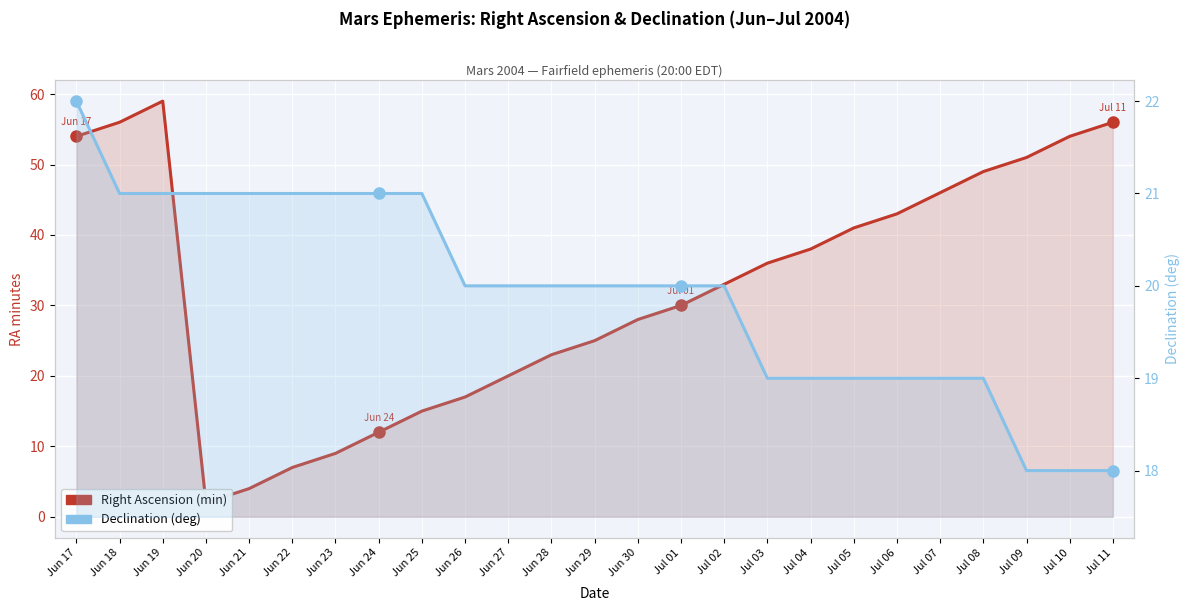

List the series in order of their peak value, lowest first.

Declination (deg), Right Ascension (min)